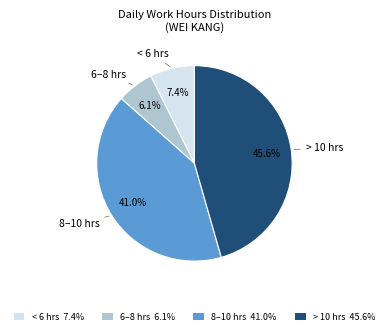

What is the largest slice in the pie chart?

> 10 hrs 45.6%